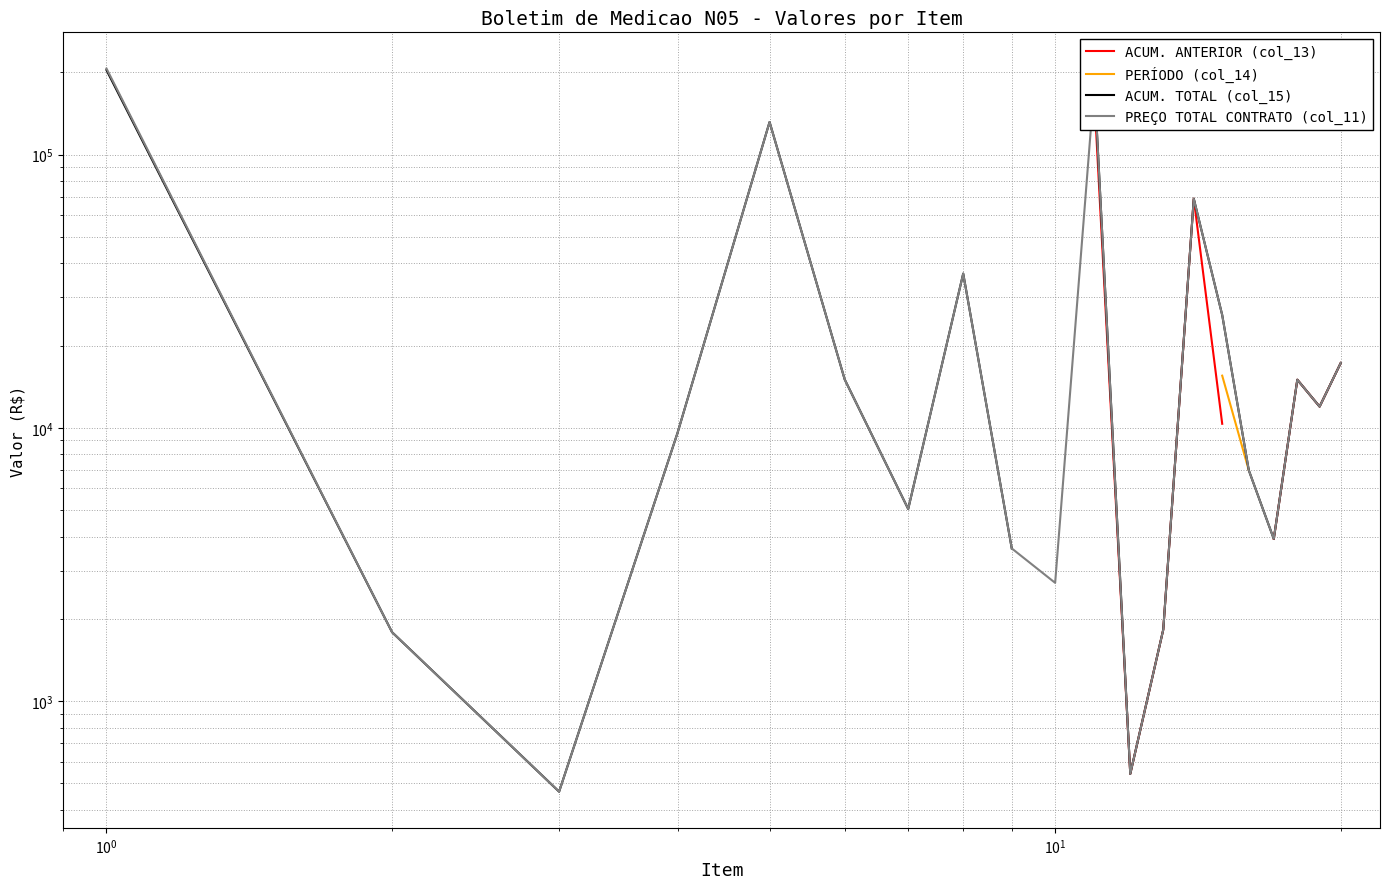

What are all the series names shown in the legend?

ACUM. ANTERIOR (col_13), PERÍODO (col_14), ACUM. TOTAL (col_15), PREÇO TOTAL CONTRATO (col_11)